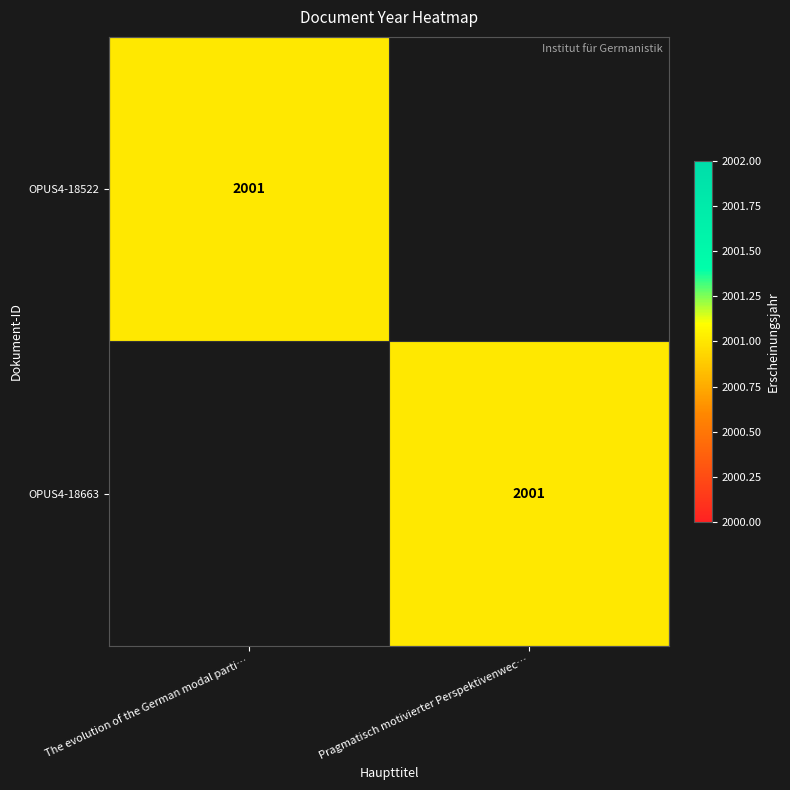

The OPUS4-18663 series shows 2001 at Pragmatisch motivierter Perspektivenwec…. True or false?

True